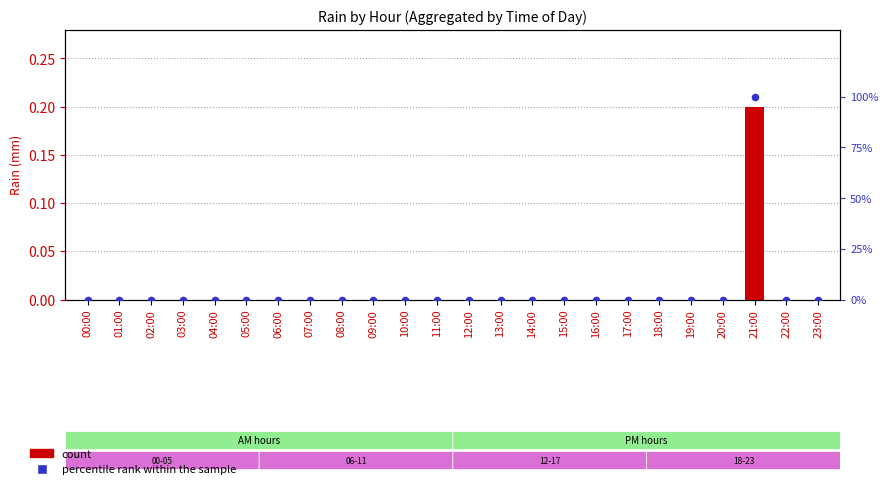

Which series reaches the minimum Y coordinate?

count